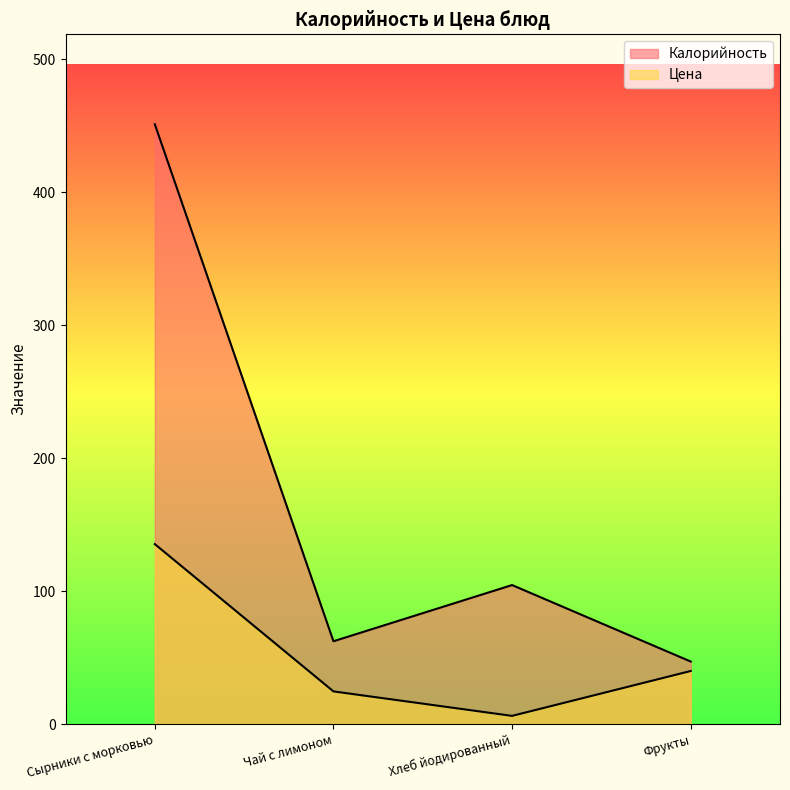

What is the difference between the Калорийность values at Сырники с морковью and Фрукты?

404.0